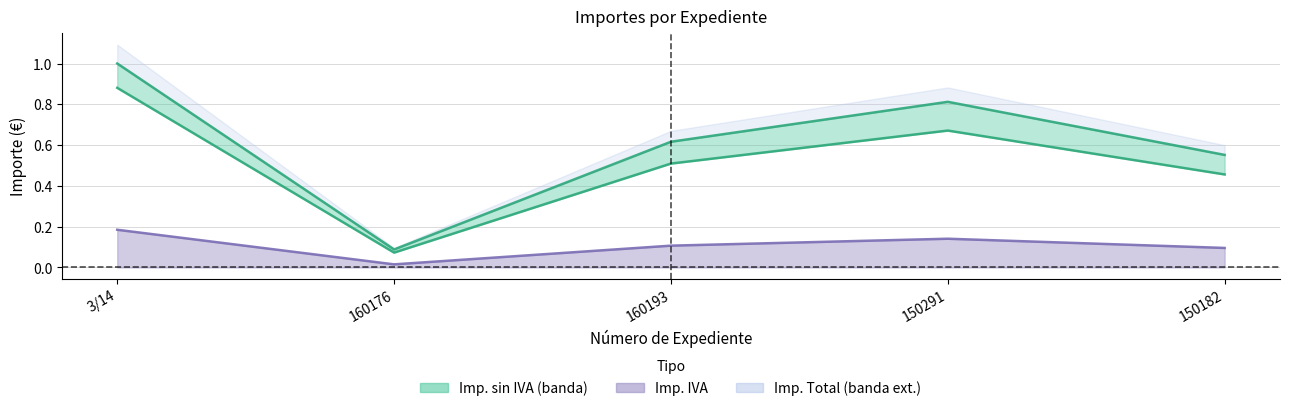

What is the sum of the Imp. sin IVA values at 160176 and 150182?

0.5